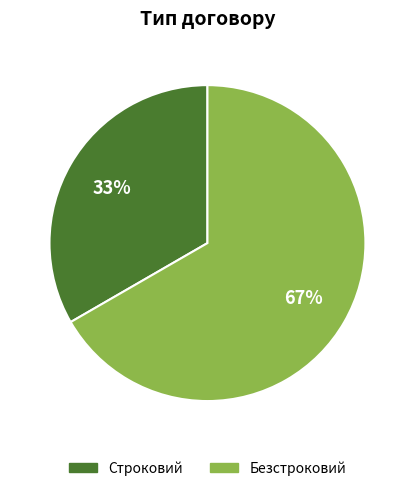

The Строковий slice represents 19% of the pie. True or false?

False